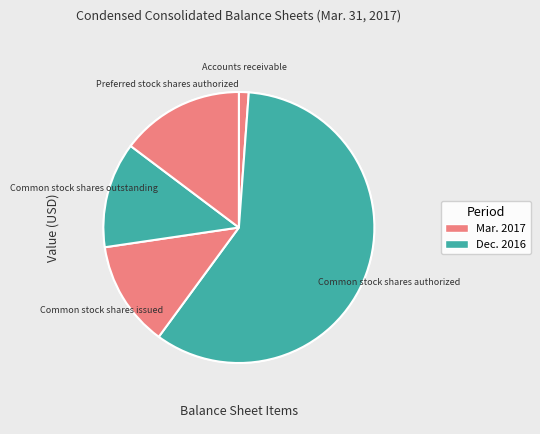

Is it true that Common stock shares authorized is 59% of the pie?

True